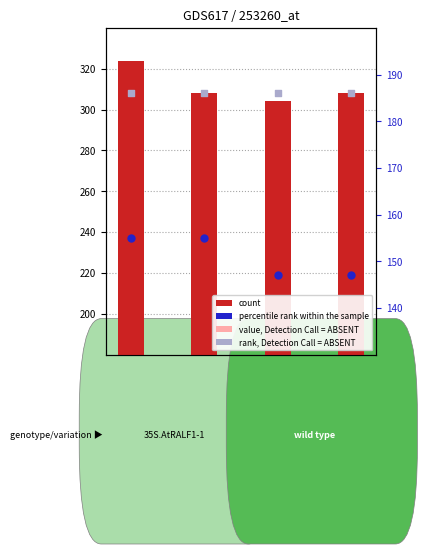

Is the value of rank, Detection Call = ABSENT at NUKR03 greater than the value of percentile rank within the sample at NUKR04?

Yes